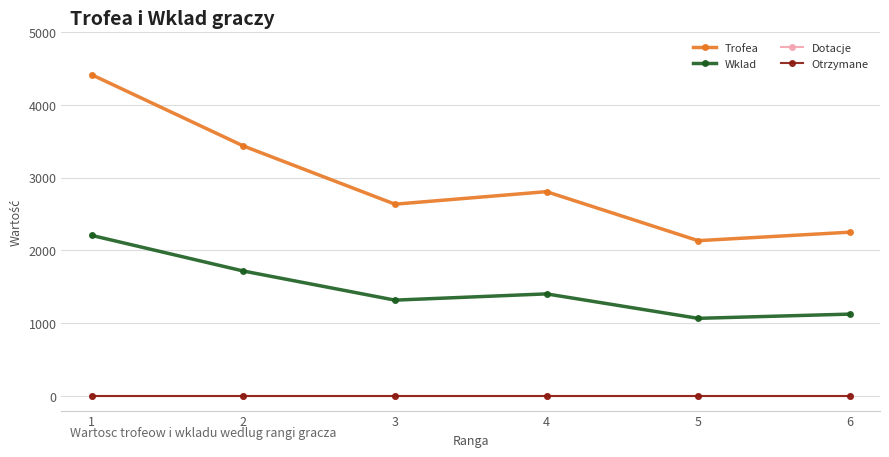

In Trofea, how many points are lower than both neighbors (excluding endpoints)?

2